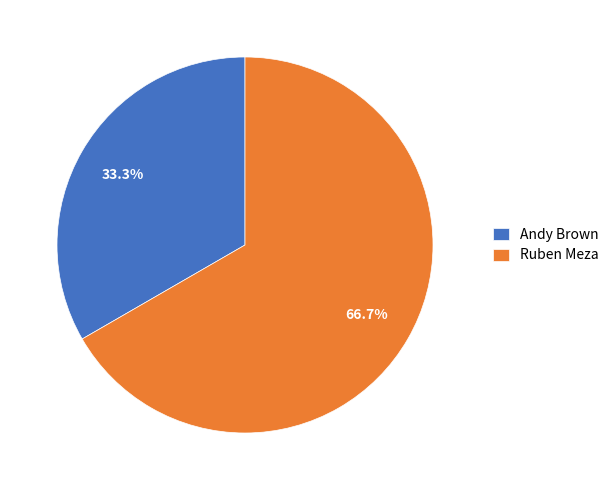

Count the number of slices in the pie.

2